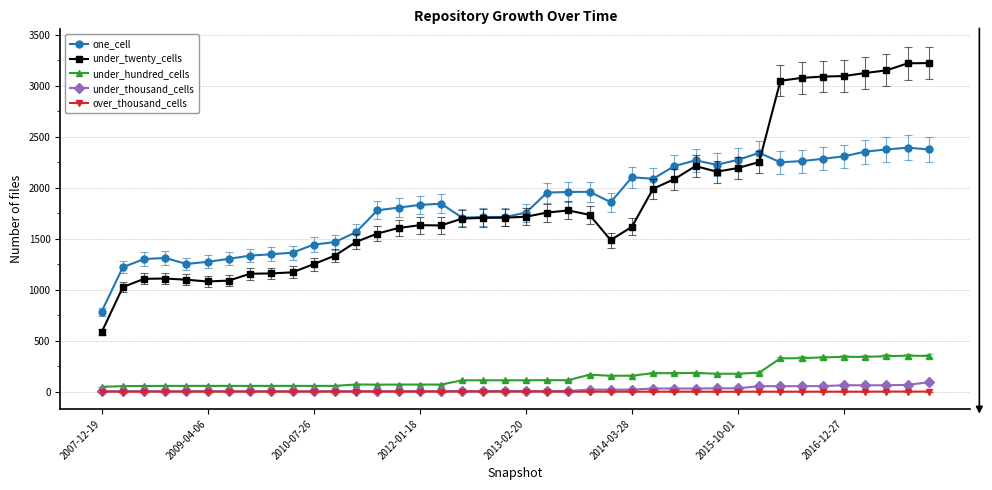

At how many categories does at least one series exceed 866?

39